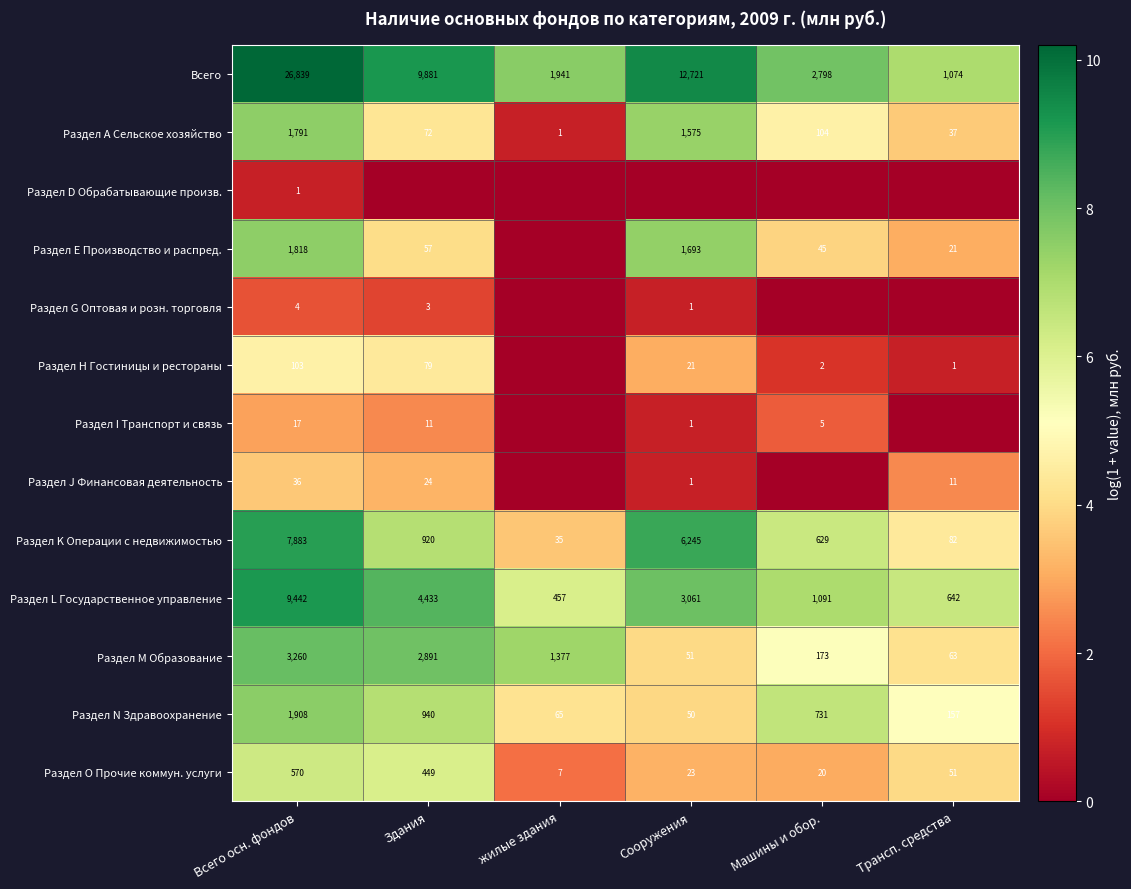

How many categories are shown in the chart?

6